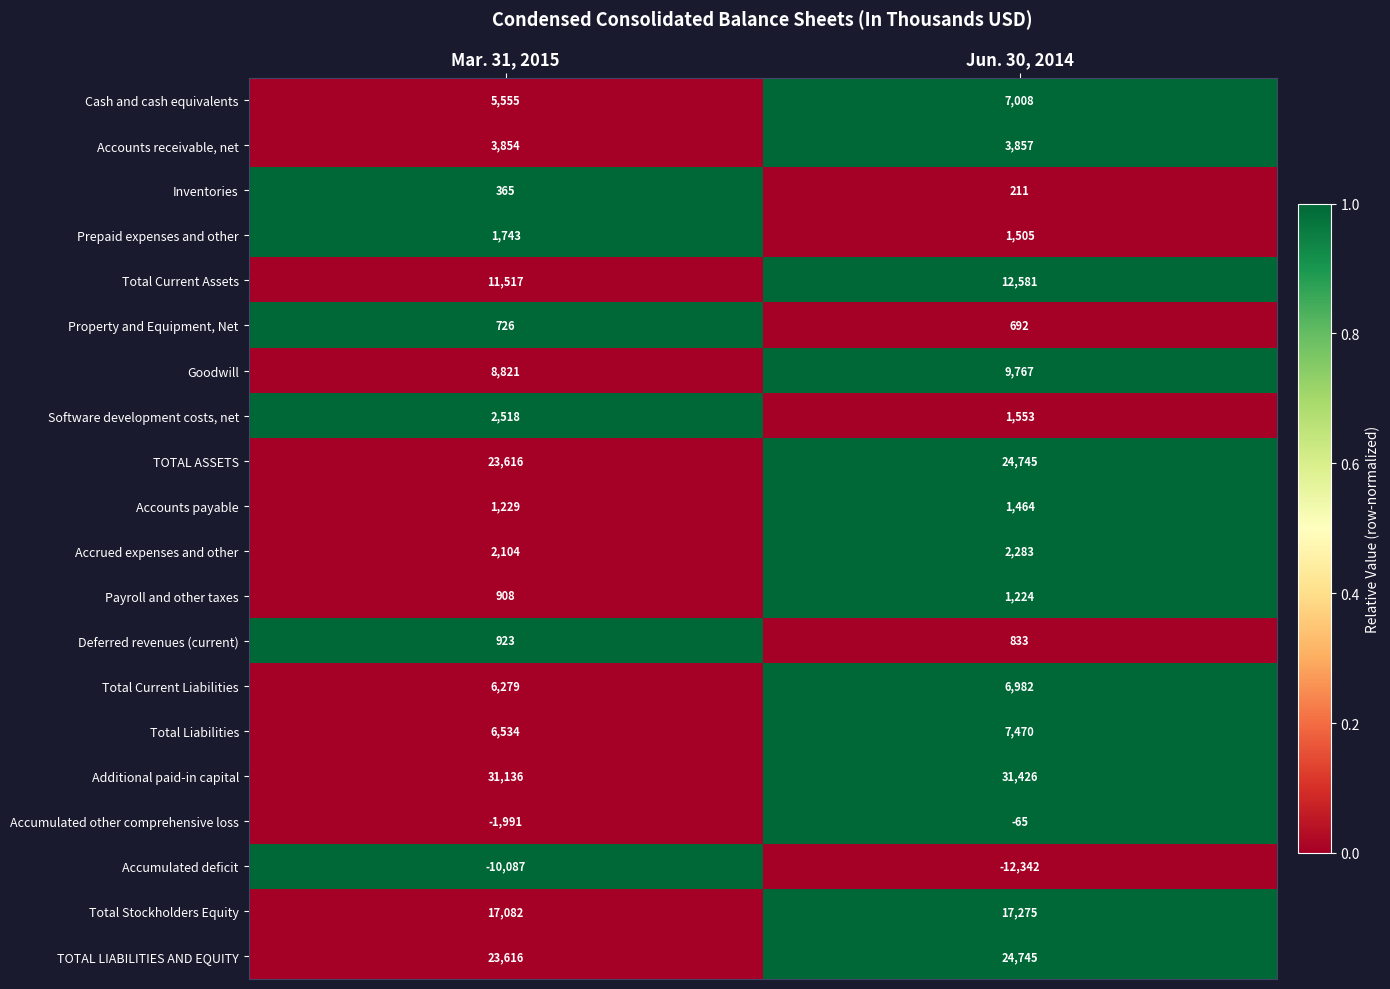

What is the difference between the highest and lowest values at Jun. 30, 2014?

43768